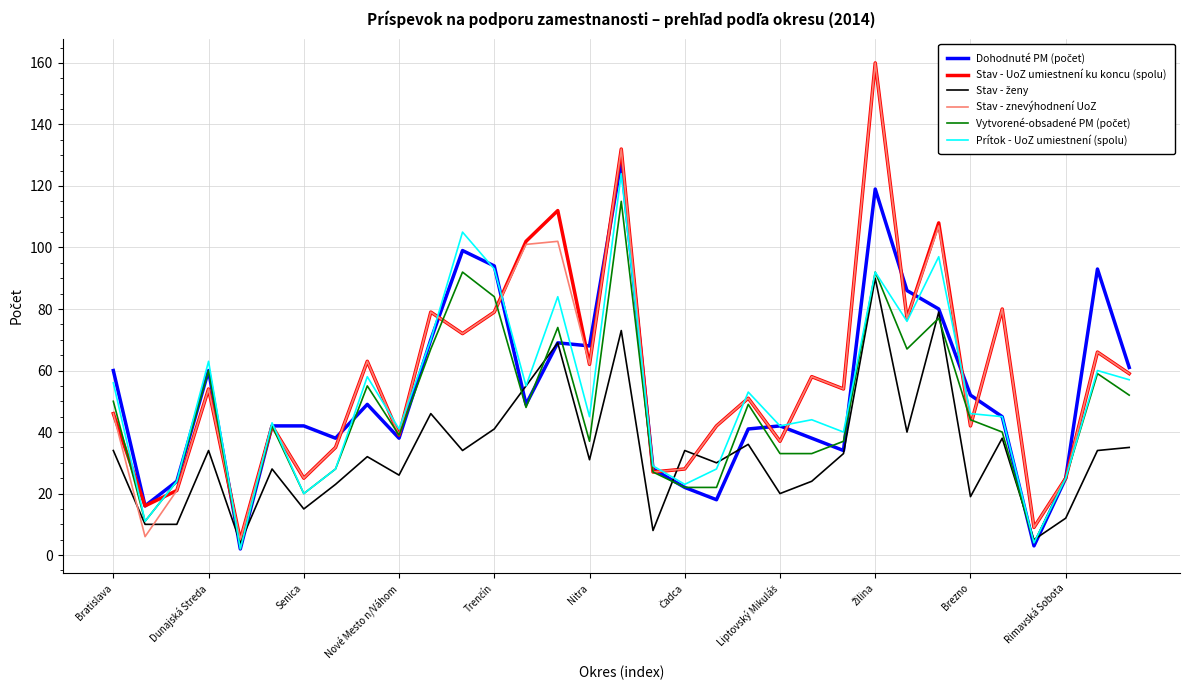

What is the lowest value of the Stav - znevýhodnení UoZ series?

5